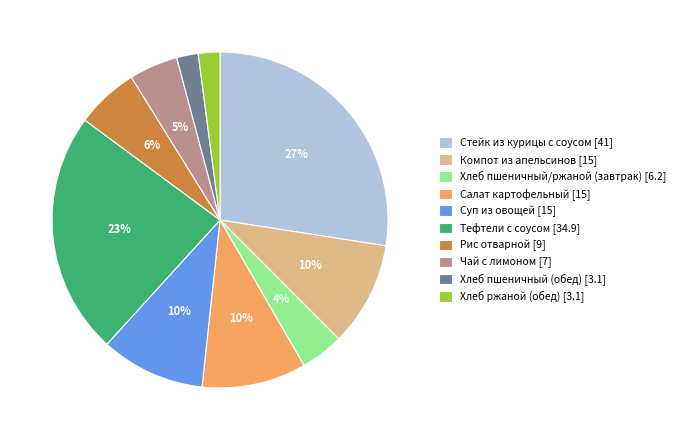

The Хлеб пшеничный/ржаной (завтрак) slice represents 4% of the pie. True or false?

True